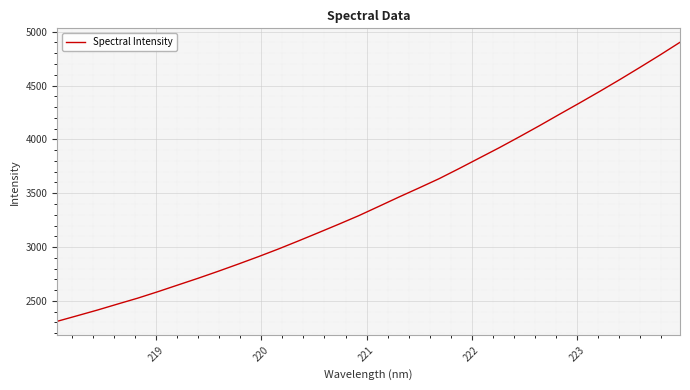

What is the maximum value shown in the chart?

4901.6